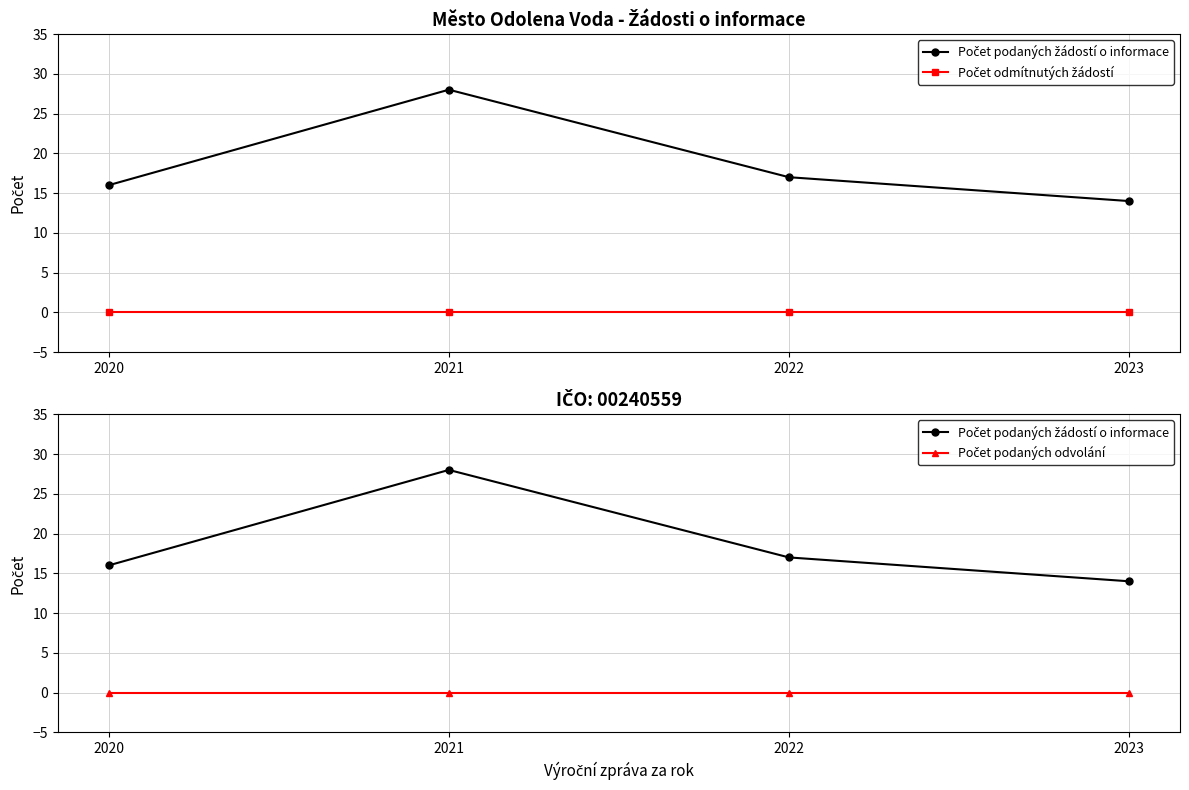

Which has a higher value, 2022 or 2023?

2022